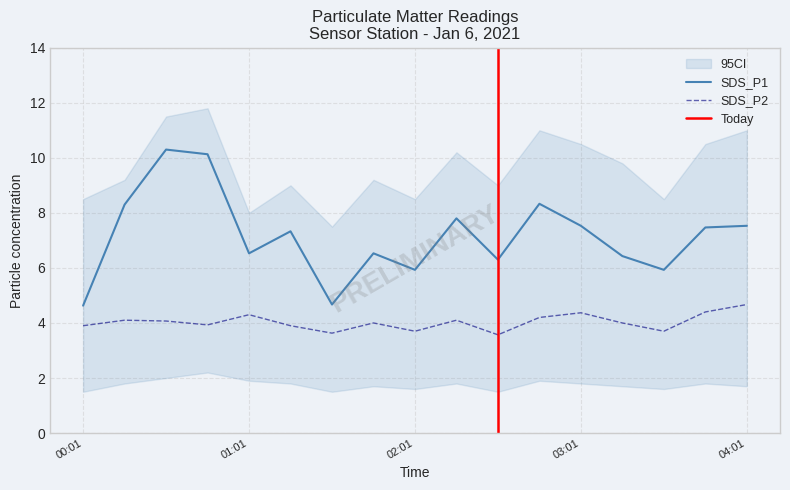

What is the label of the 2nd point from the left?

2021/01/06 00:16